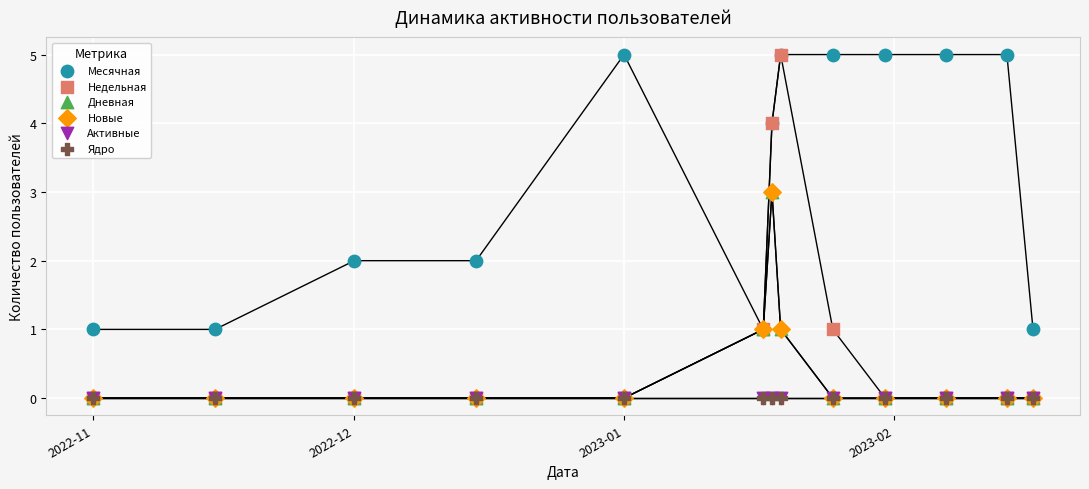

What are all the series names shown in the legend?

Месячная, Недельная, Дневная, Новые, Активные, Ядро